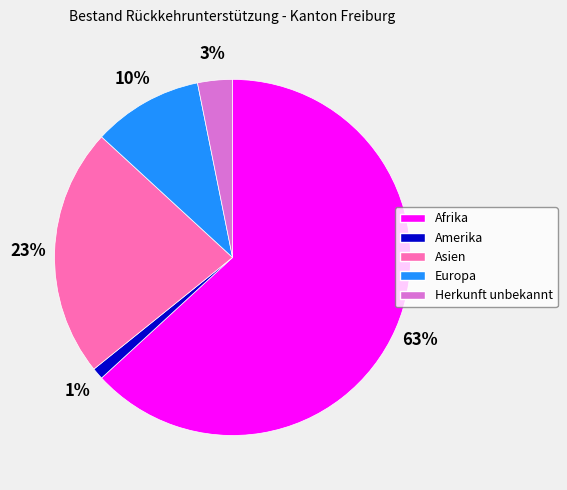

To the nearest percent, what is the difference between the Afrika and Herkunft unbekannt slice percentages?

60%